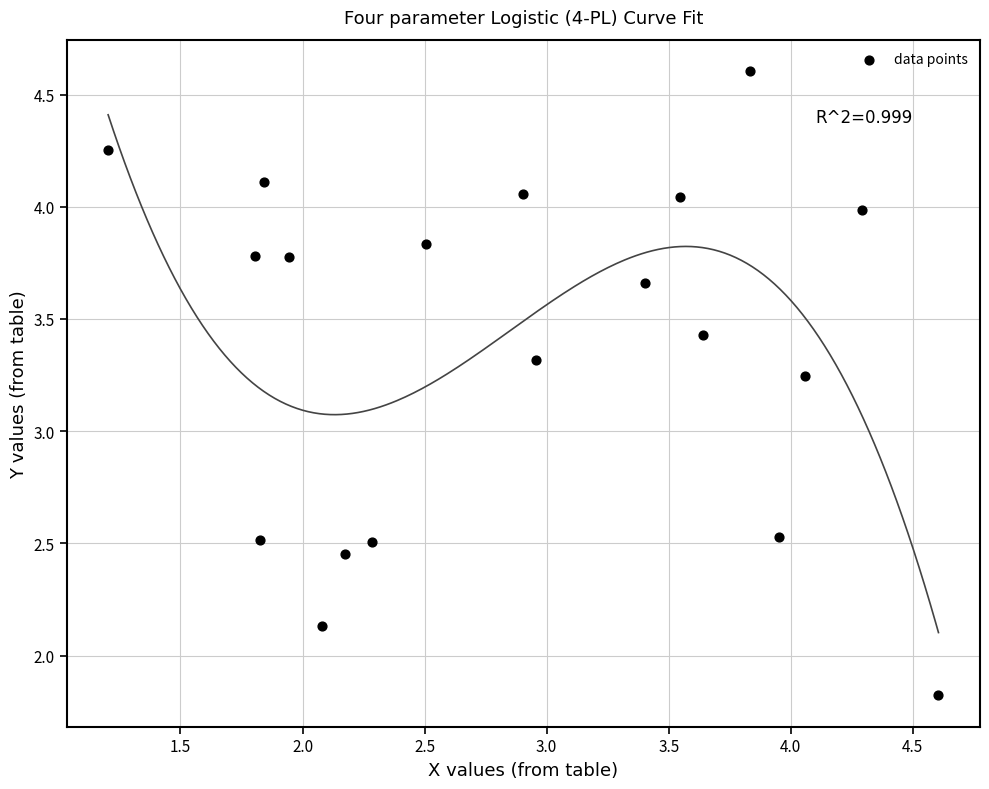

What is the range of Y values (max minus min)?

2.8